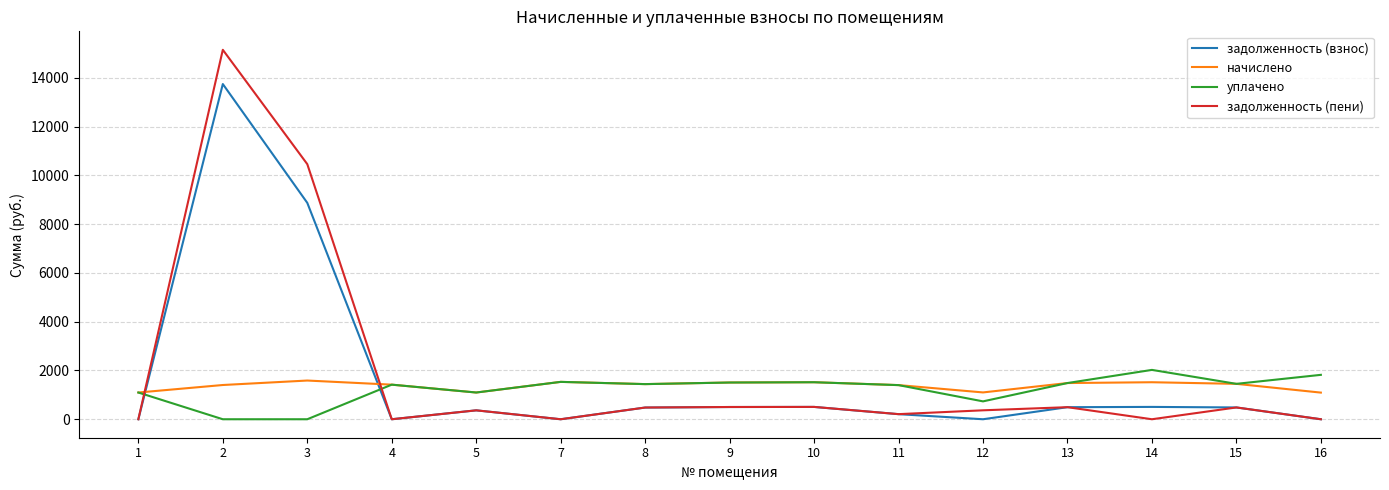

How many lines are shown in the chart?

4